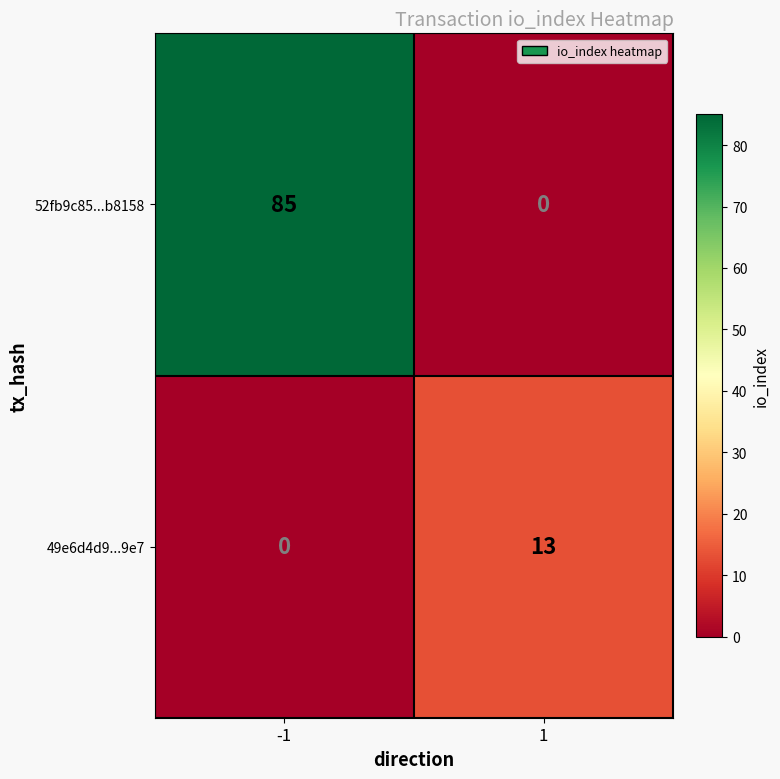

What value does the 49e6d4d9...9e7 series have at 1?

13